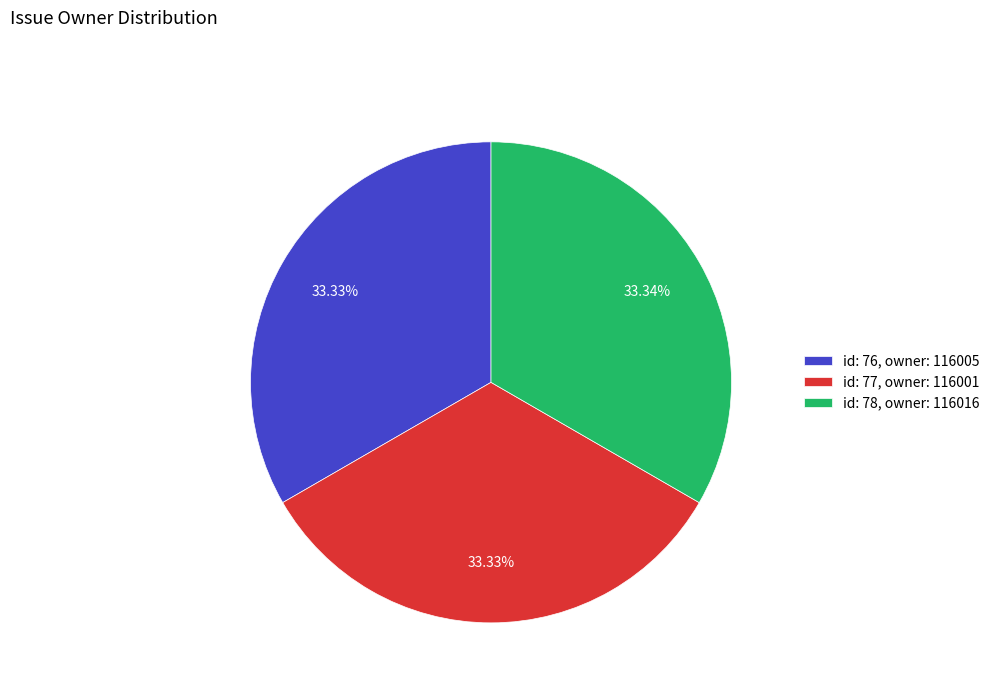

To the nearest percent, what is the average slice percentage?

33%